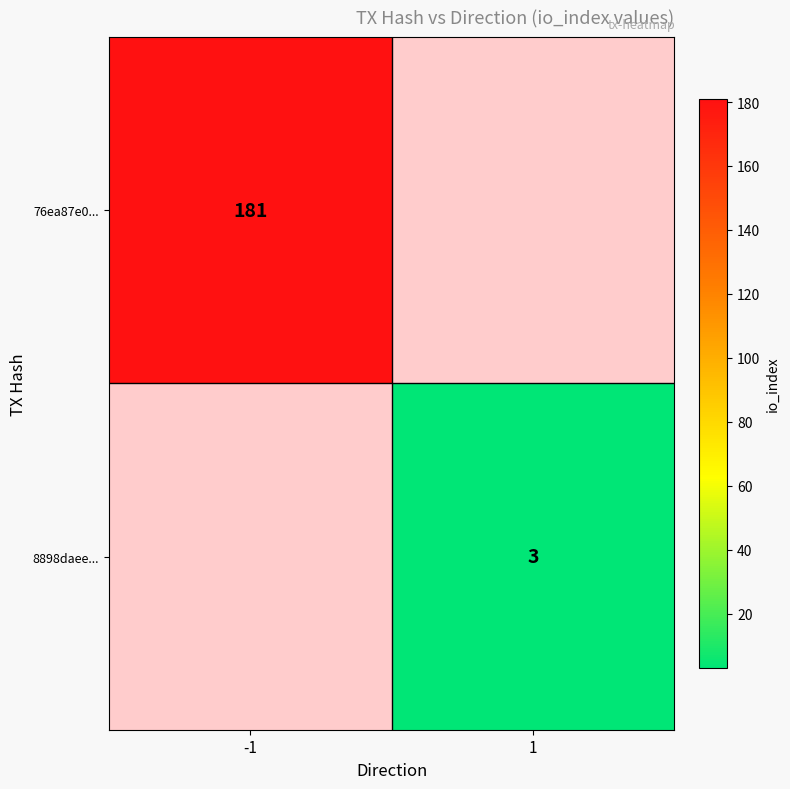

Between 1 and -1, which is larger?

-1